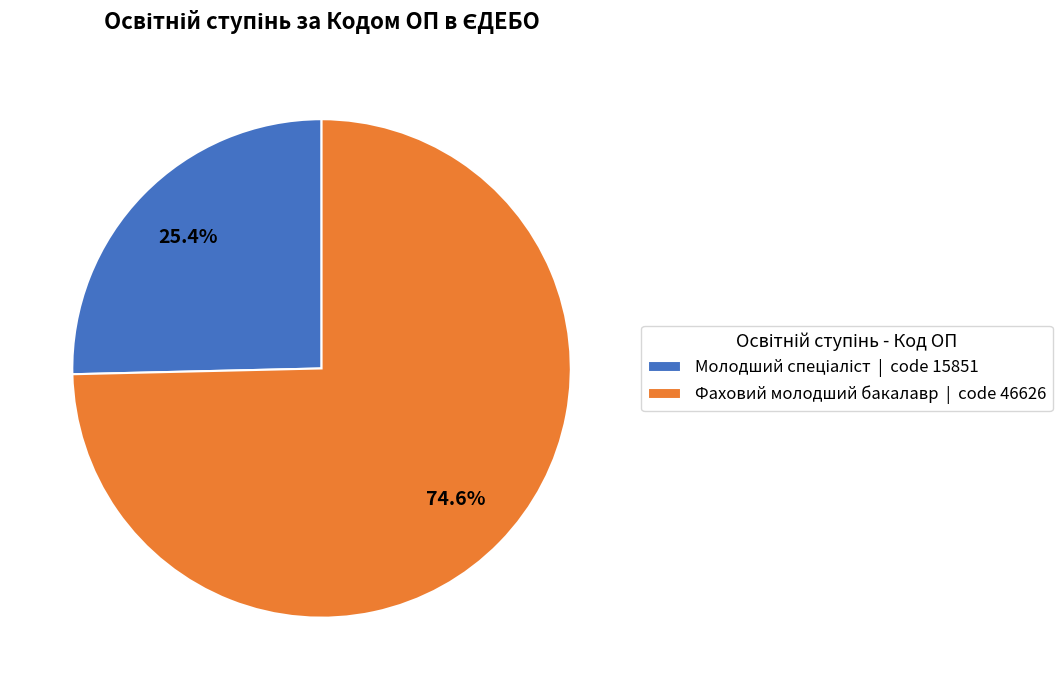

Is there any slice that represents more than half of the pie?

Yes